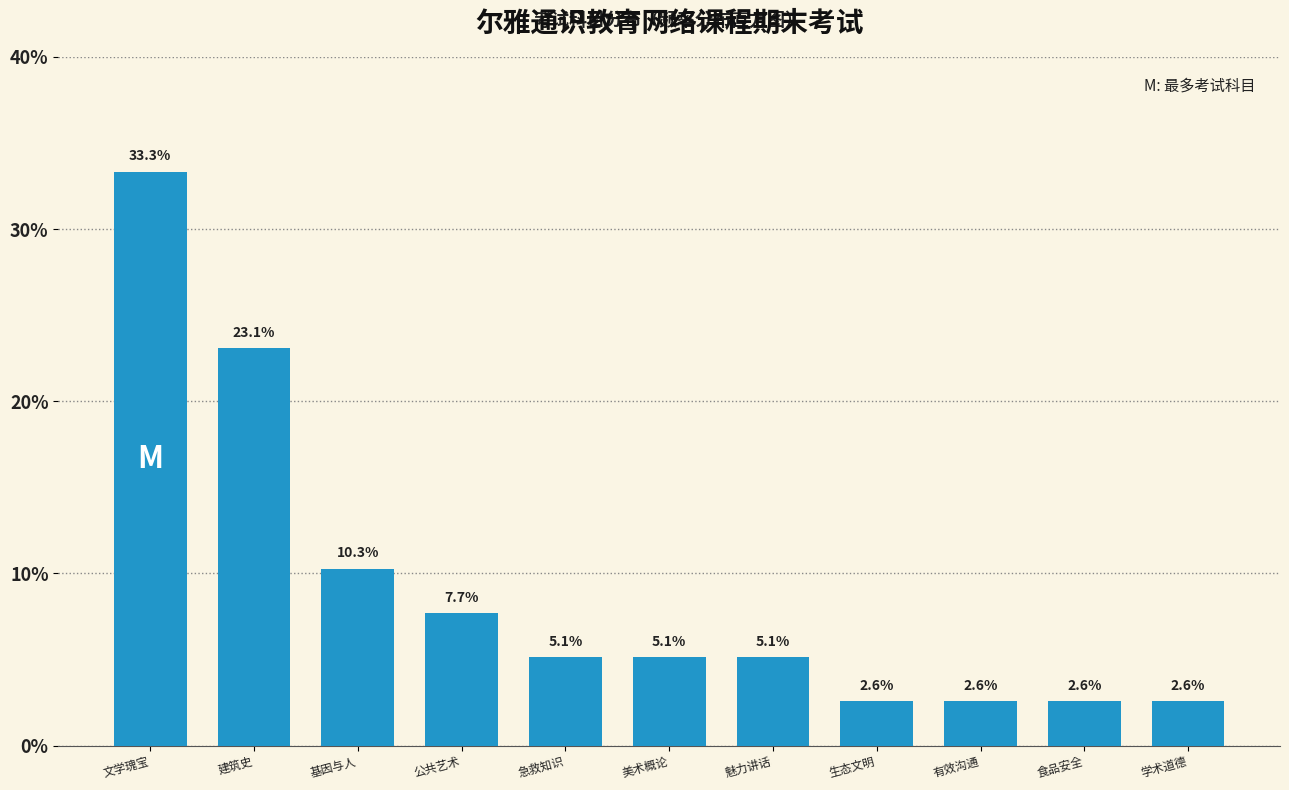

Reading left to right, list all the values displayed in this chart.

33.3	23.1	10.3	7.7	5.1	5.1	5.1	2.6	2.6	2.6	2.6